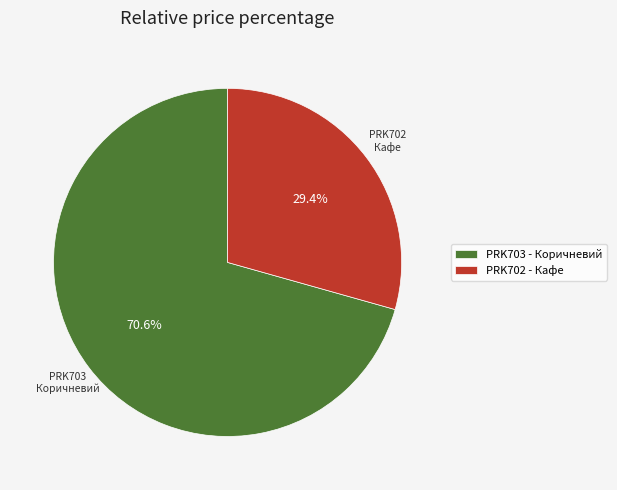

Which category has the biggest portion of the pie?

PRK703 - Коричневий